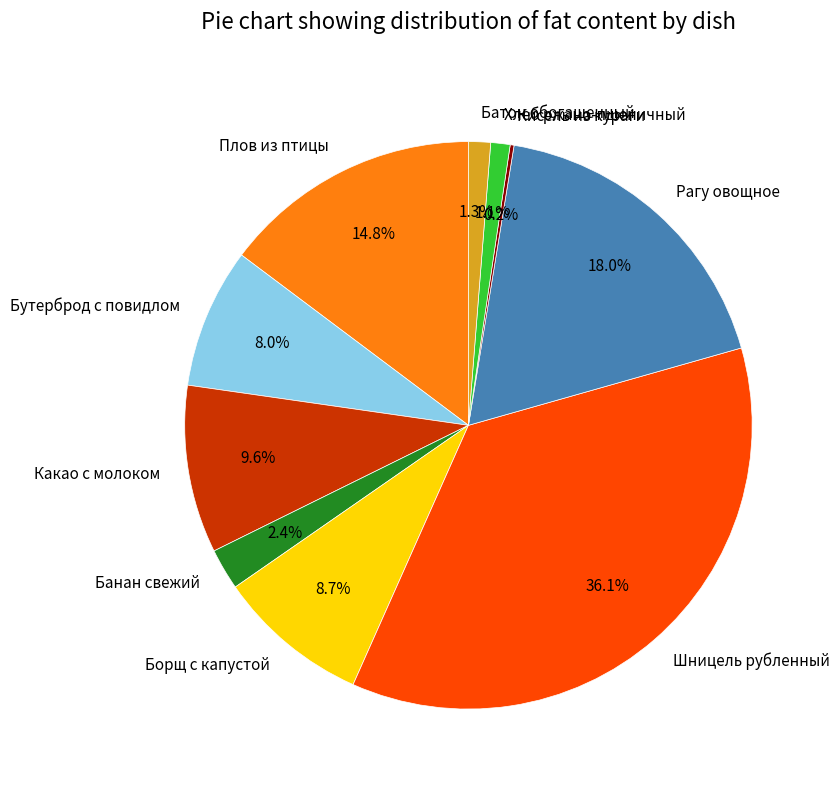

Is the sum of Плов из птицы and Какао с молоком greater than half?

No